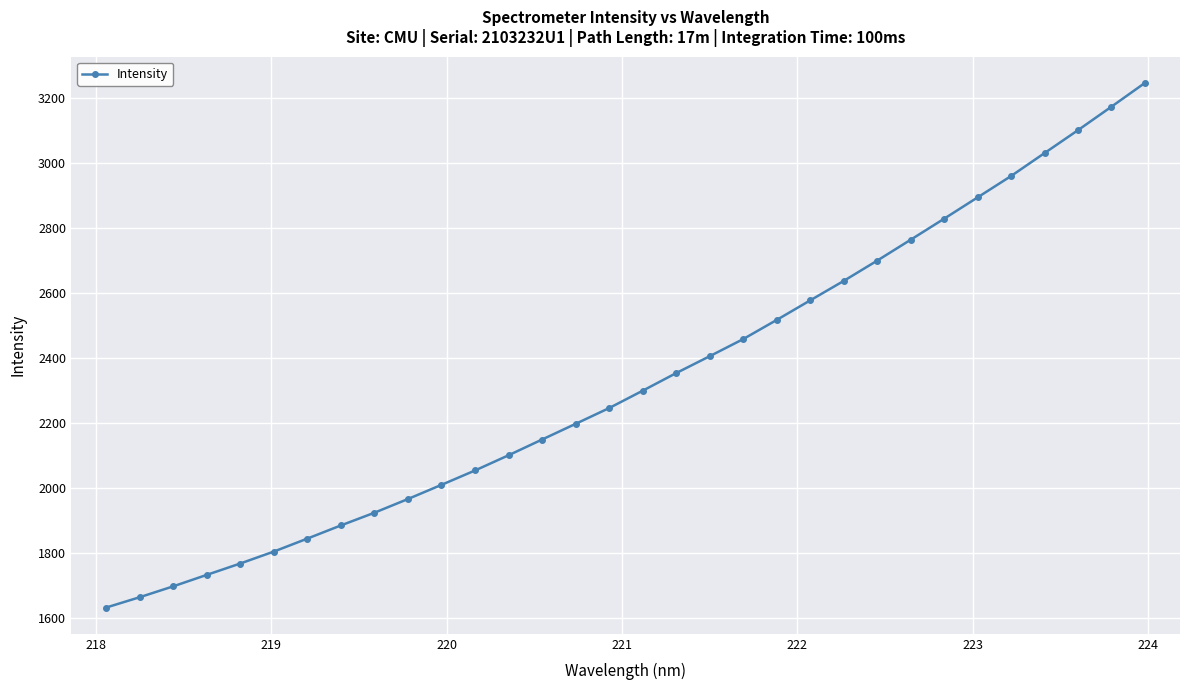

What is the sum of all values?

74616.3